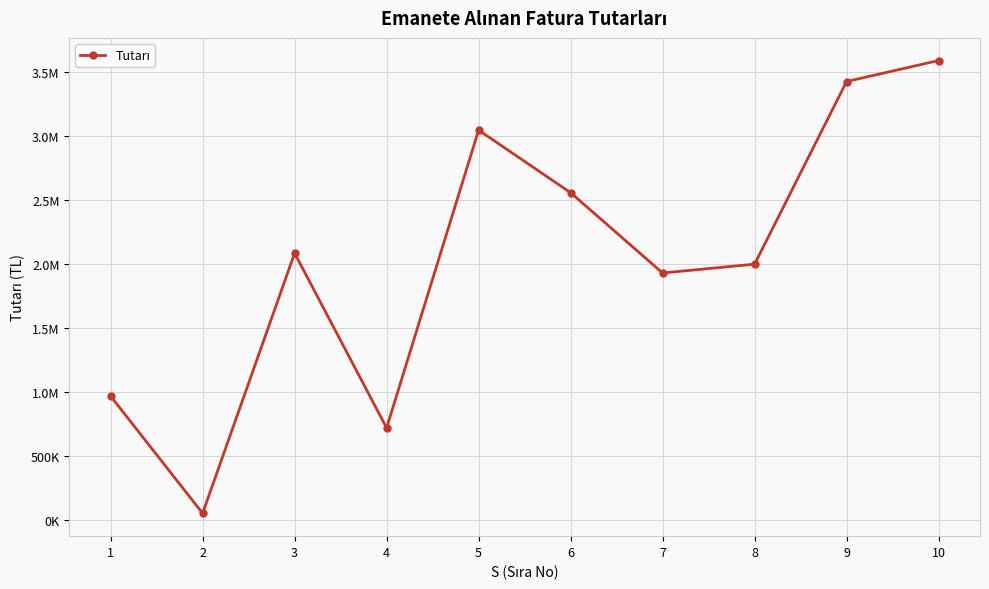

Which label corresponds to the smallest value in the chart?

2